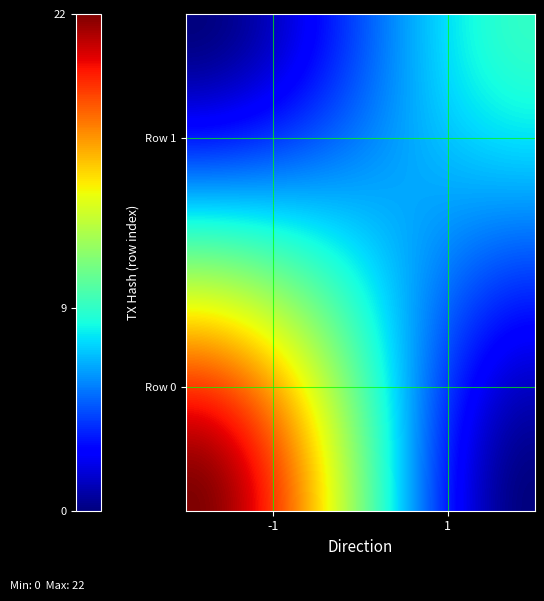

At how many categories does at least one series exceed 10?

1